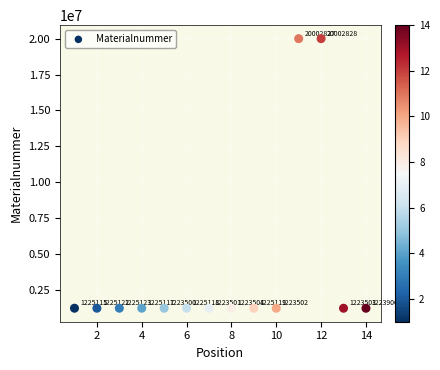

What is the range of X values (max minus min)?

13